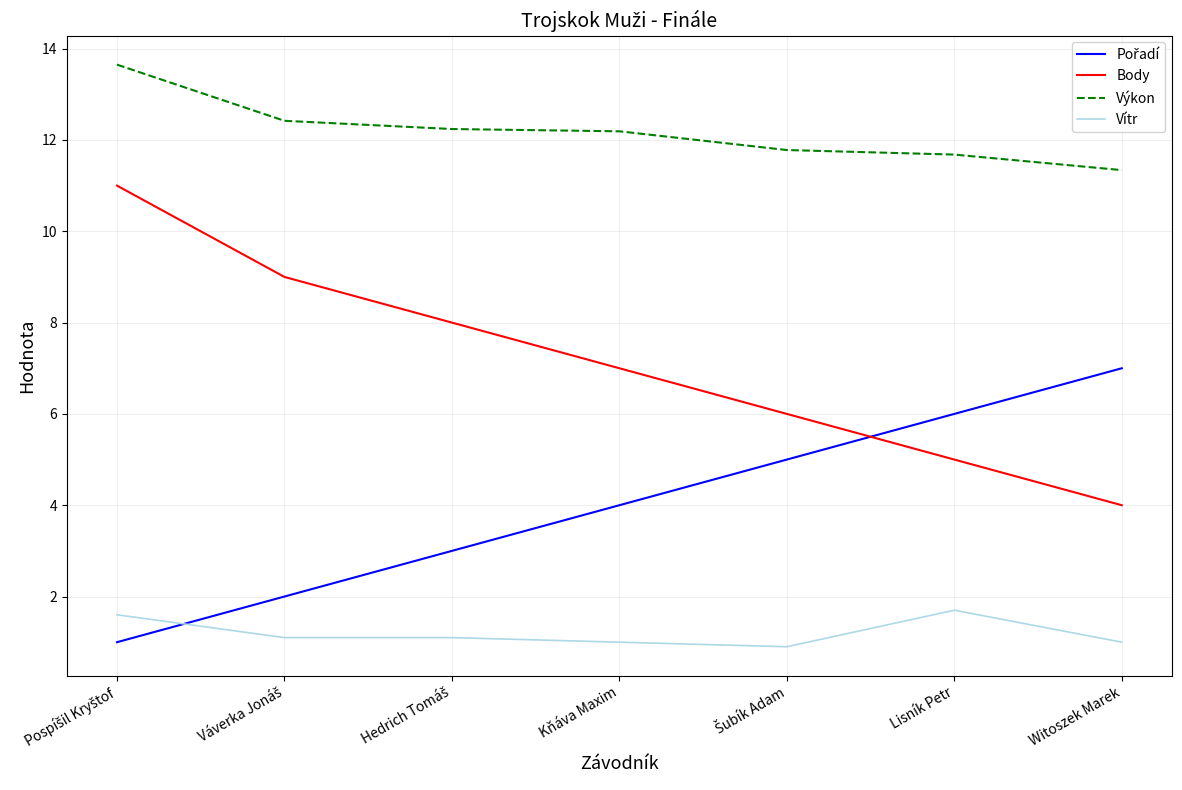

Count the number of data series in this chart.

4